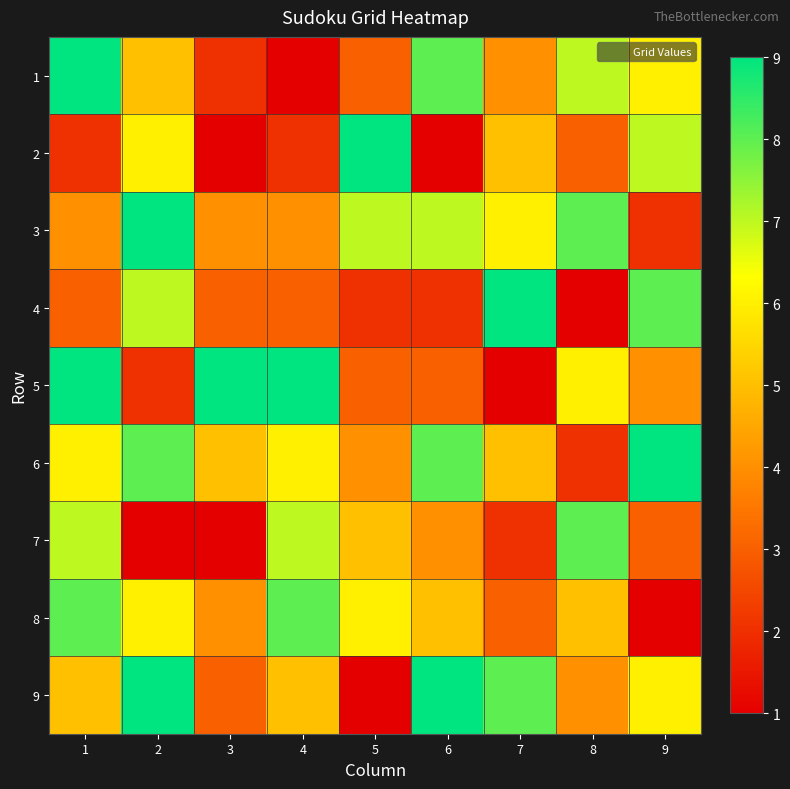

Reading left to right, transcribe all the data shown in this chart.

1: 1=9	2=5	3=2	4=1	5=3	6=8	7=4	8=7	9=6
2: 1=2	2=6	3=1	4=2	5=9	6=1	7=5	8=3	9=7
3: 1=4	2=9	3=4	4=4	5=7	6=7	7=6	8=8	9=2
4: 1=3	2=7	3=3	4=3	5=2	6=2	7=9	8=1	9=8
5: 1=9	2=2	3=9	4=9	5=3	6=3	7=1	8=6	9=4
6: 1=6	2=8	3=5	4=6	5=4	6=8	7=5	8=2	9=9
7: 1=7	2=1	3=1	4=7	5=5	6=4	7=2	8=8	9=3
8: 1=8	2=6	3=4	4=8	5=6	6=5	7=3	8=5	9=1
9: 1=5	2=9	3=3	4=5	5=1	6=9	7=8	8=4	9=6